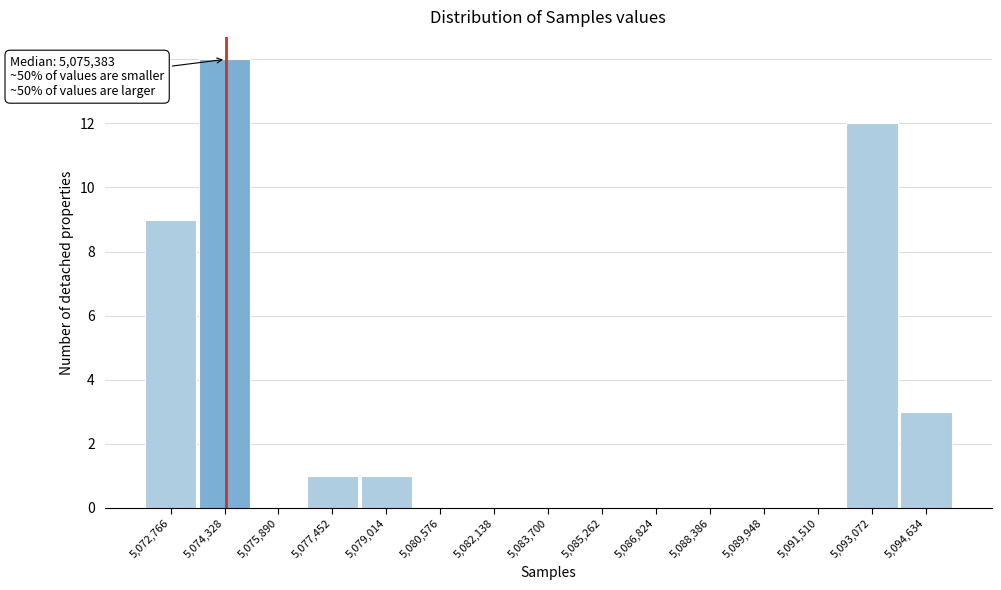

Reading left to right, list all the values displayed in this chart.

5,072,766=9	5,074,328=14	5,075,890=0	5,077,452=1	5,079,014=1	5,080,576=0	5,082,138=0	5,083,700=0	5,085,262=0	5,086,824=0	5,088,386=0	5,089,948=0	5,091,510=0	5,093,072=12	5,094,634=3